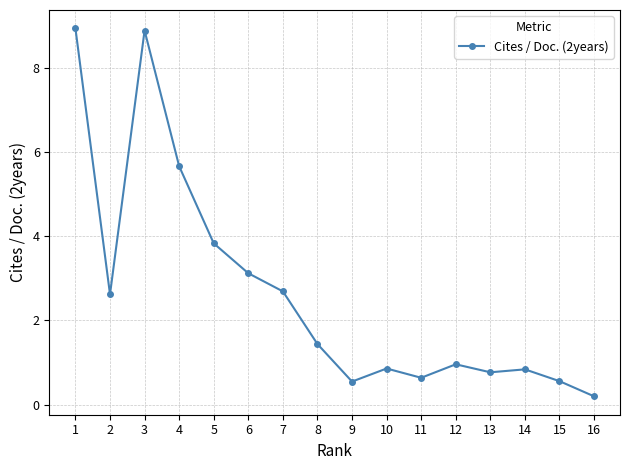

How many lines are shown in the chart?

1